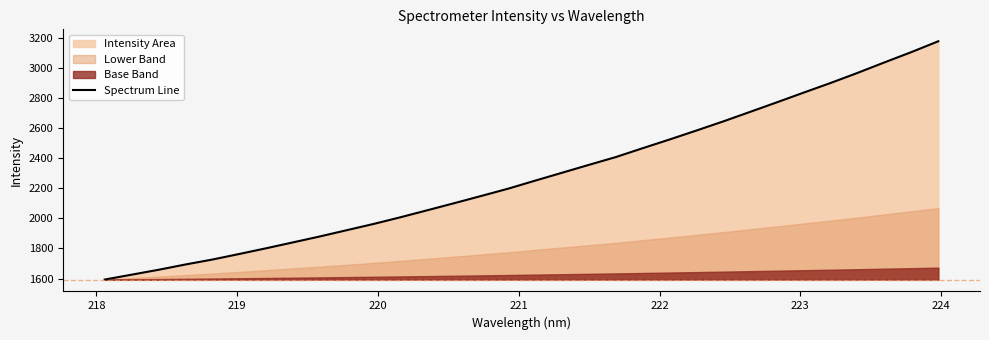

Does the chart have visible grid lines?

No